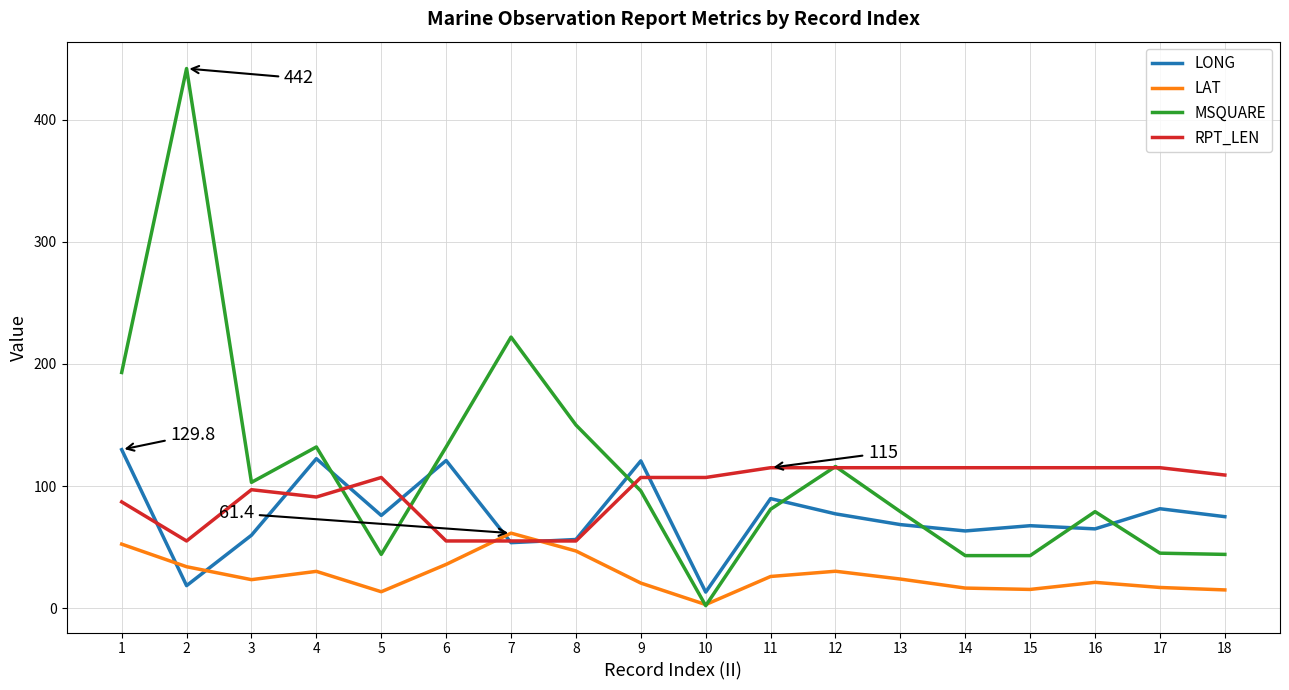

True or false: MSQUARE and RPT_LEN cross at least once.

True